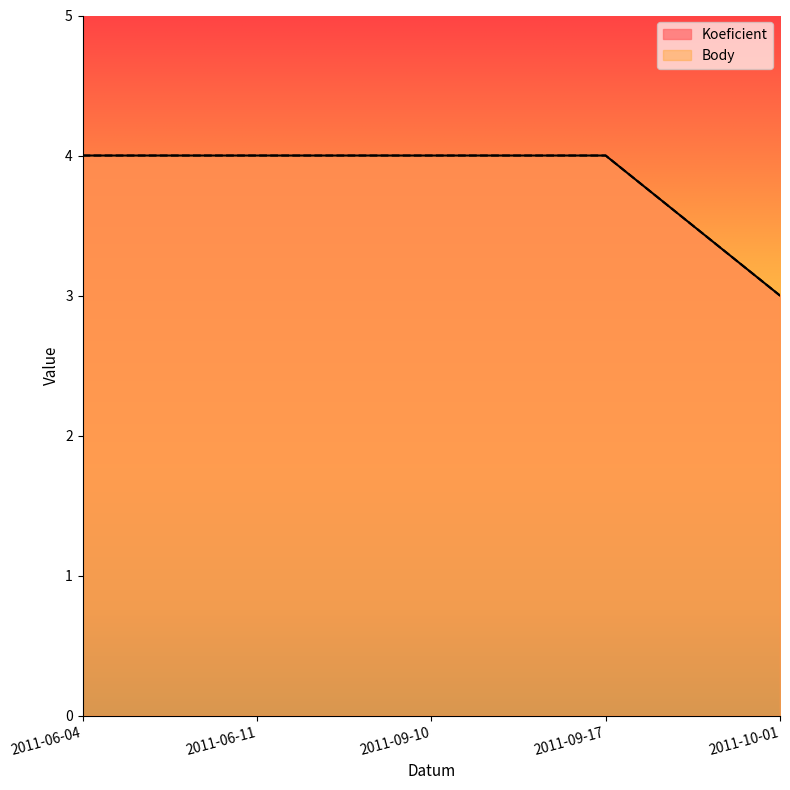

Which series has the widest spread of values?

Koeficient